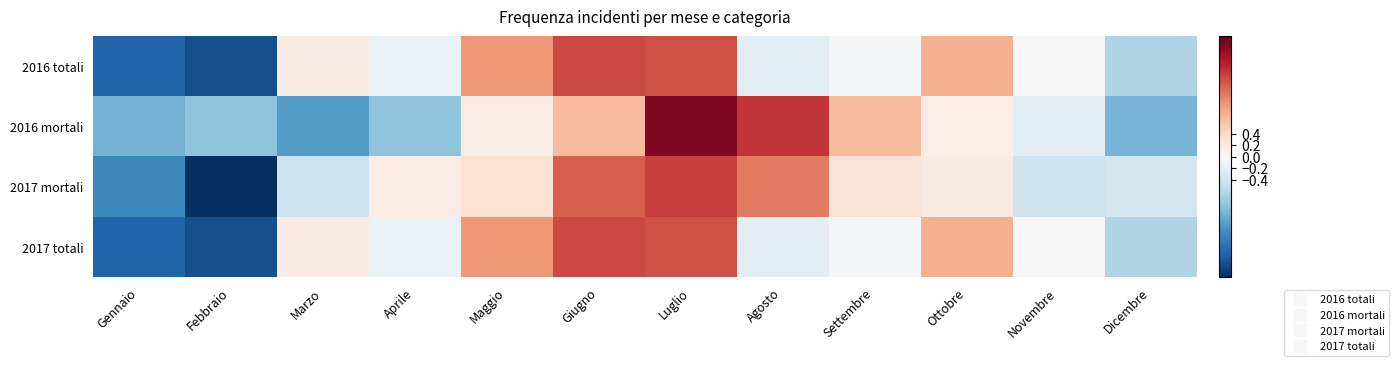

Which series changed the most between Settembre and Dicembre?

2016 mortali